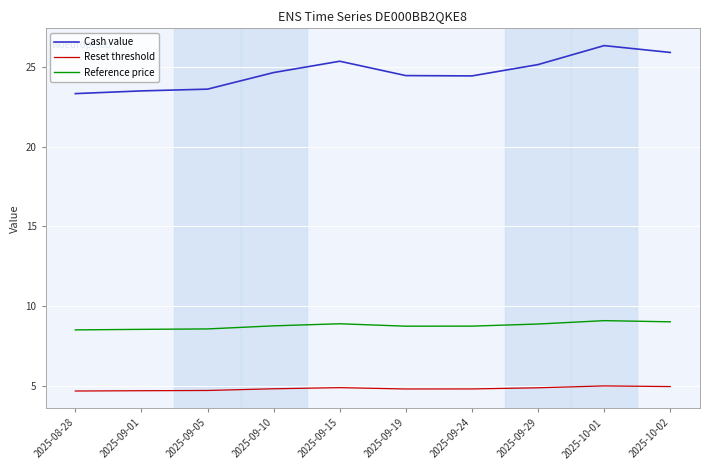

True or false: Reset threshold and Reference price cross at least once.

False